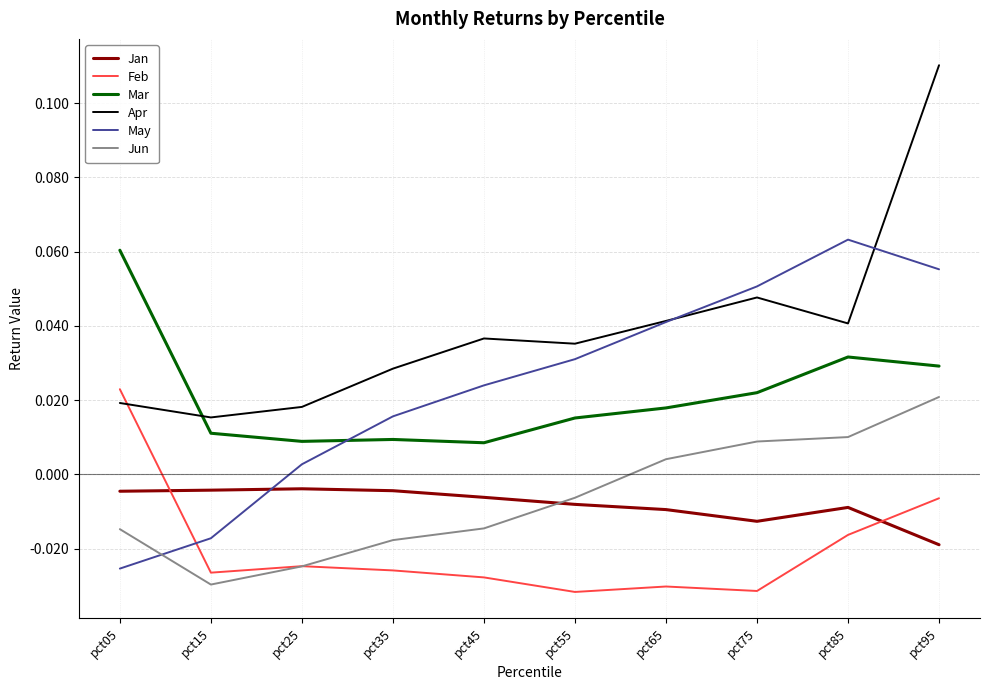

True or false: Jan and Mar intersect in this chart.

False